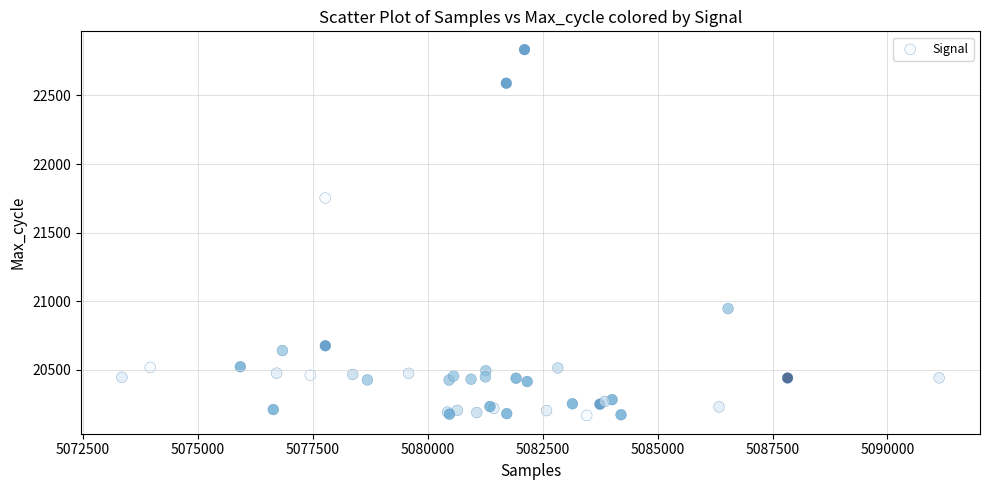

What Y value in the scatter plot is closest to 21500?

21752